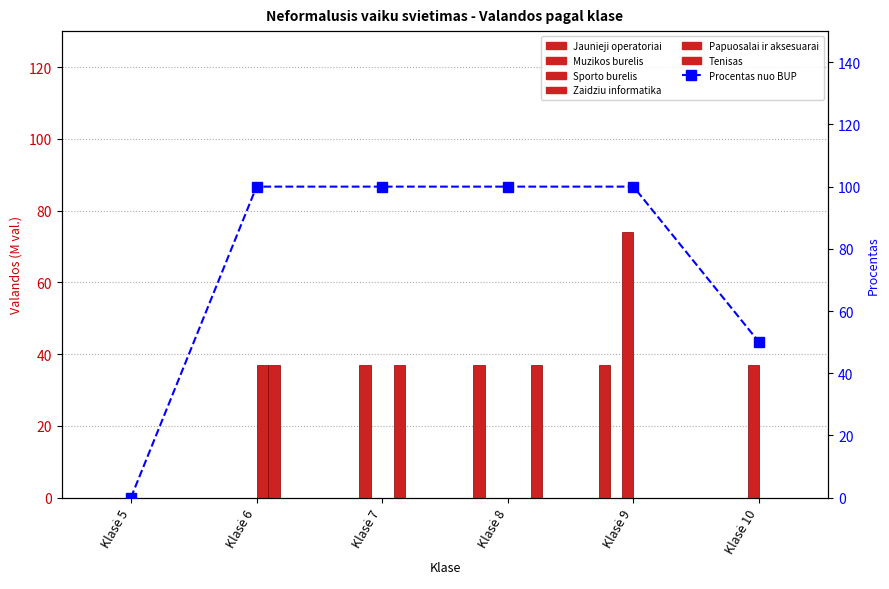

At which category is the sum across all series the highest?

Klasė 9